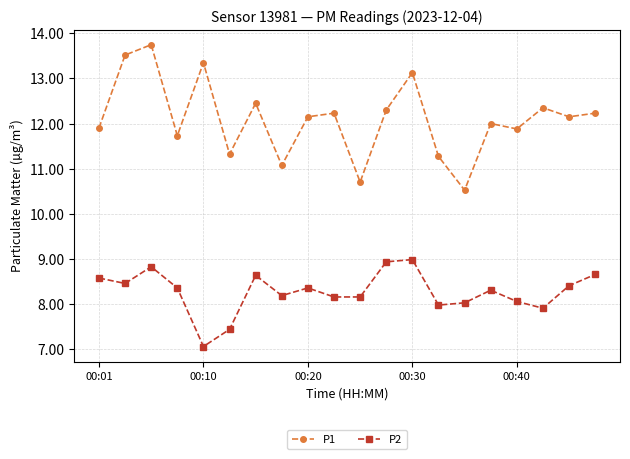

True or false: P1 has more than 2 points higher than both neighbors.

True